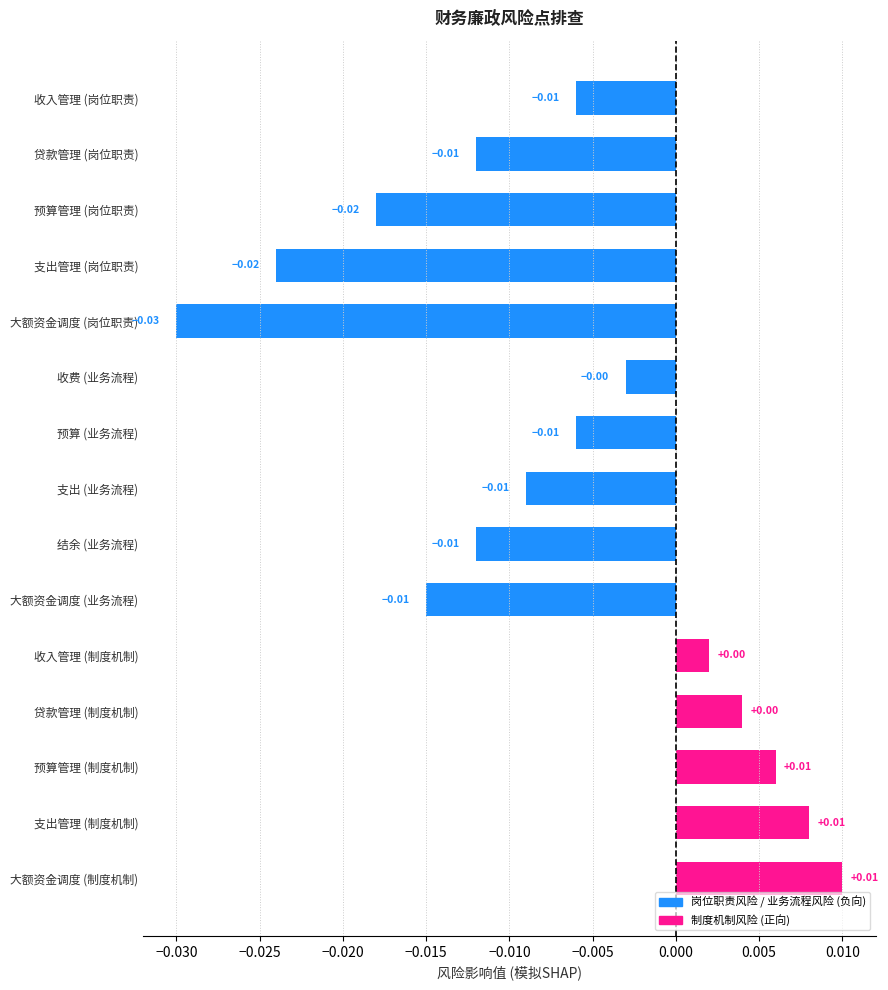

What is the label of the 5th bar from the bottom?

收入管理 (制度机制)